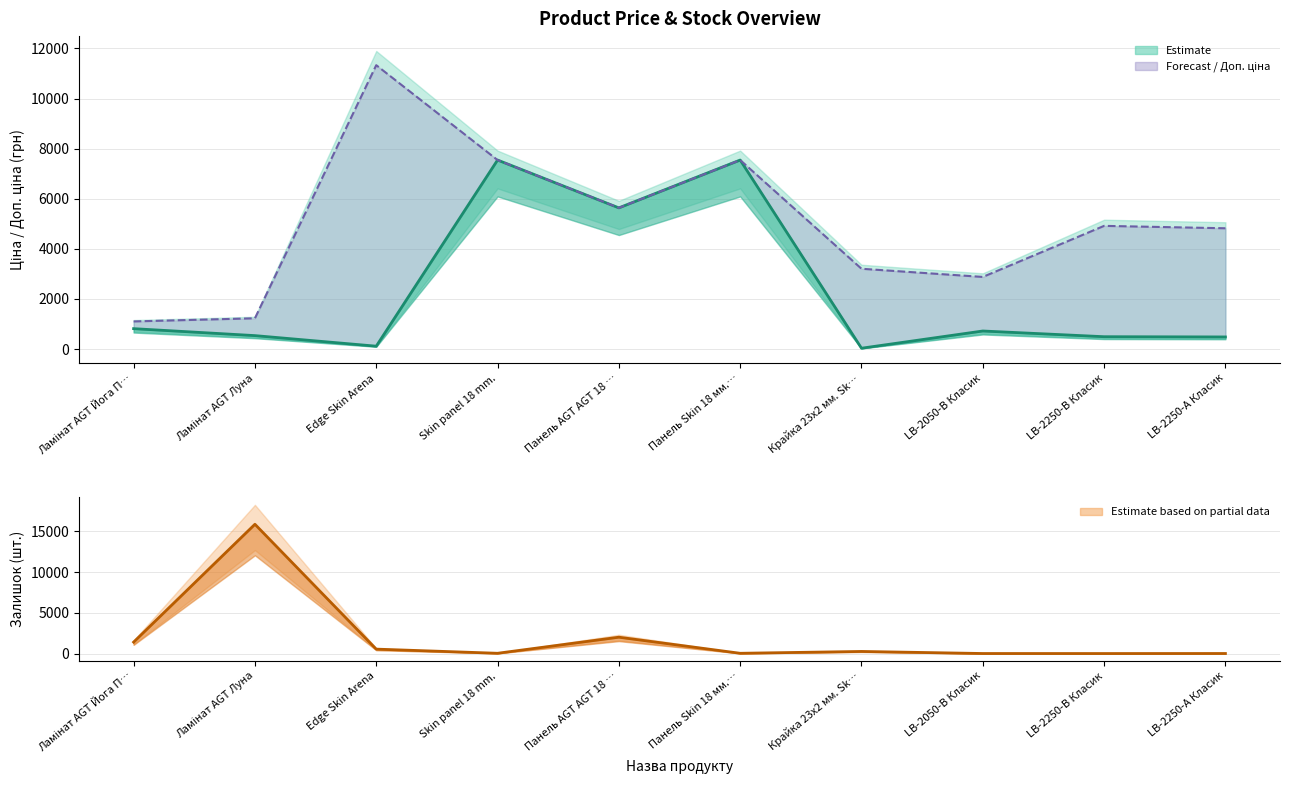

Does the chart display data point markers on the line(s)?

No